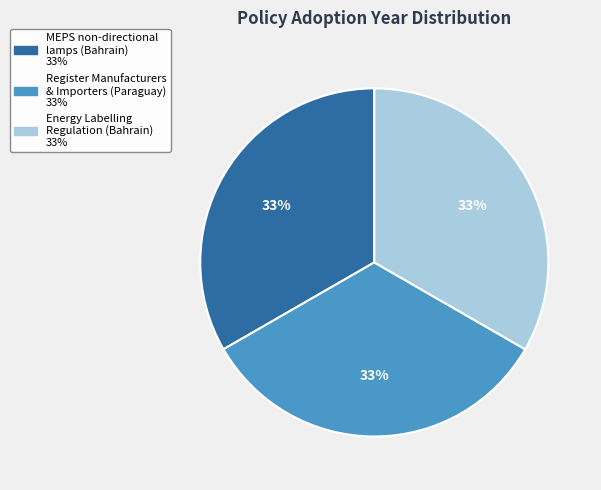

Is there a majority slice in this chart?

No